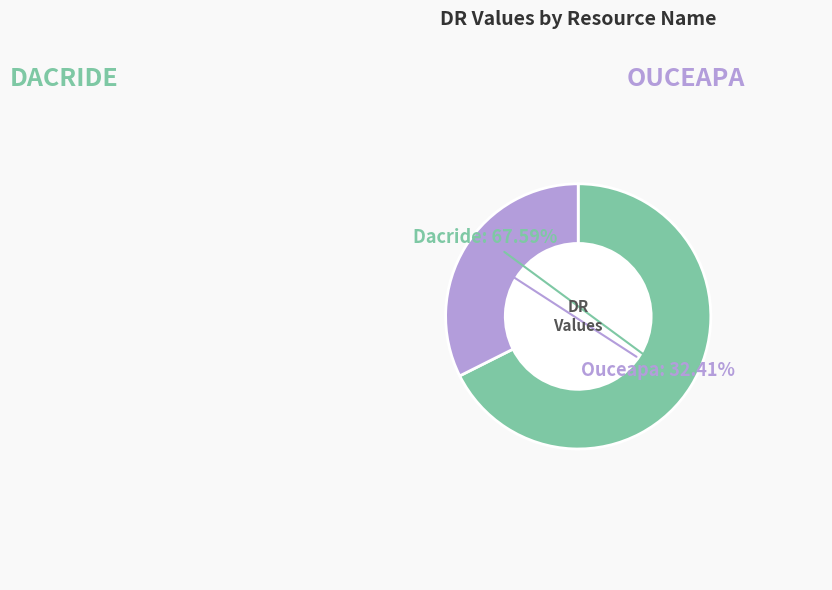

True or false: Dacride accounts for 55% of the total.

False